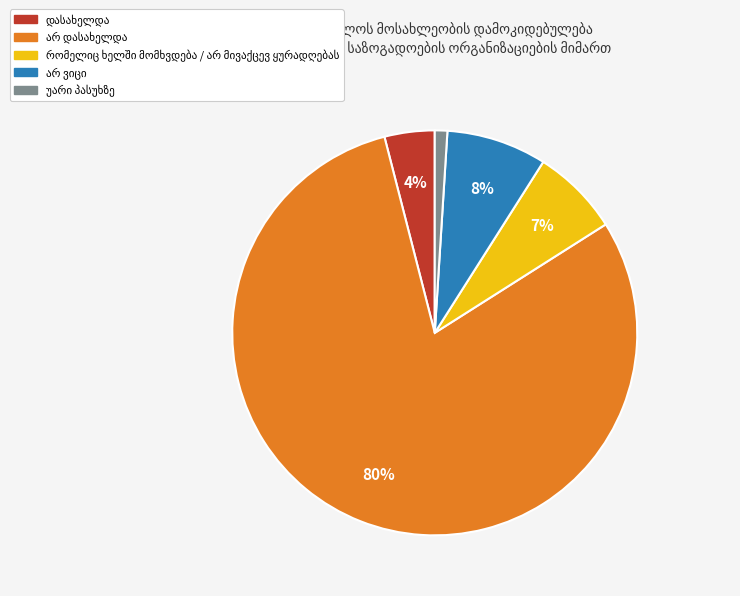

Is there any slice that represents more than half of the pie?

Yes